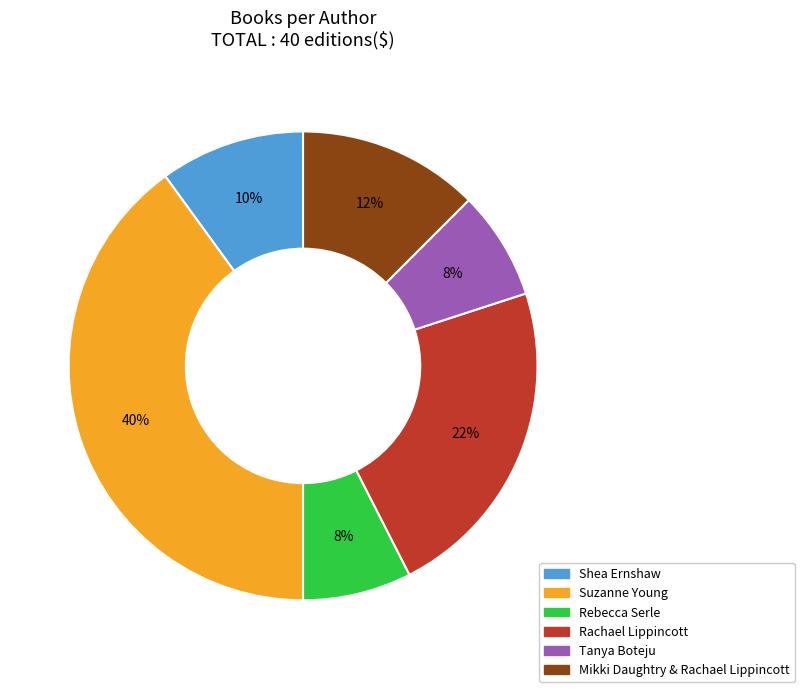

To the nearest percent, what percentage of the pie is Shea Ernshaw?

10%